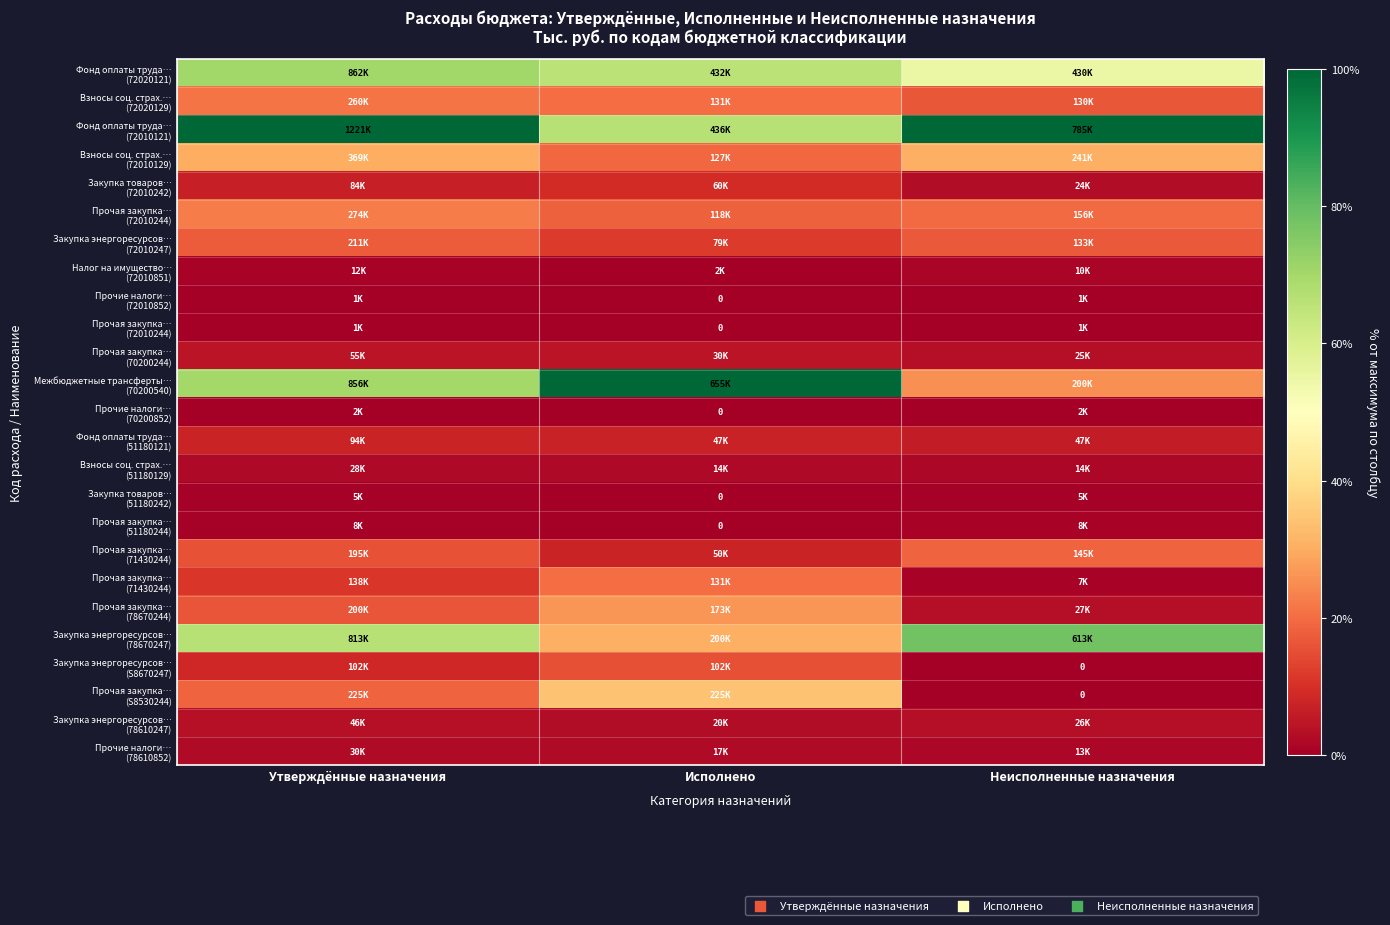

Which has a higher value, Утверждённые назначения or Неисполненные назначения?

Утверждённые назначения